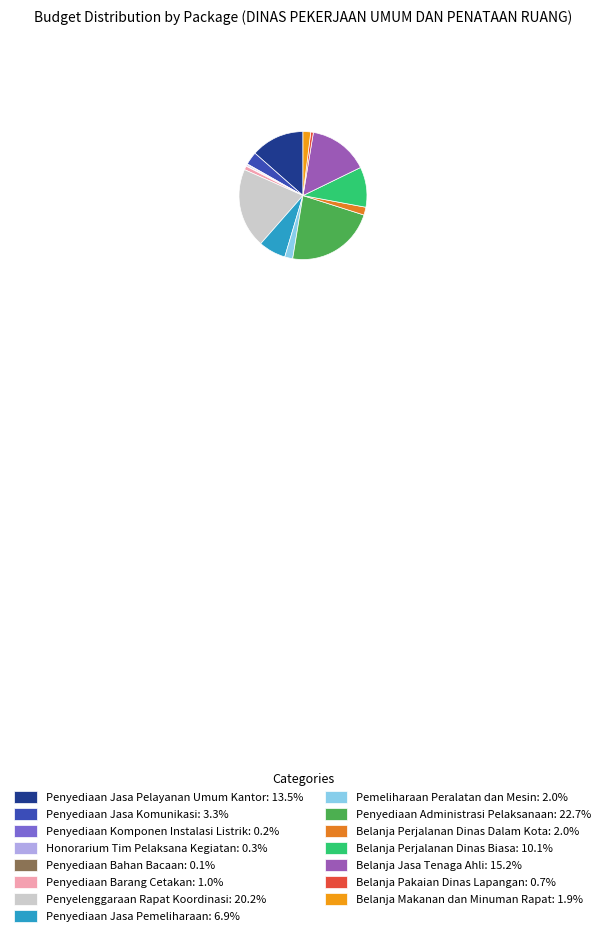

To the nearest percent, what percentage of the pie is Belanja Jasa Tenaga Ahli?

15%